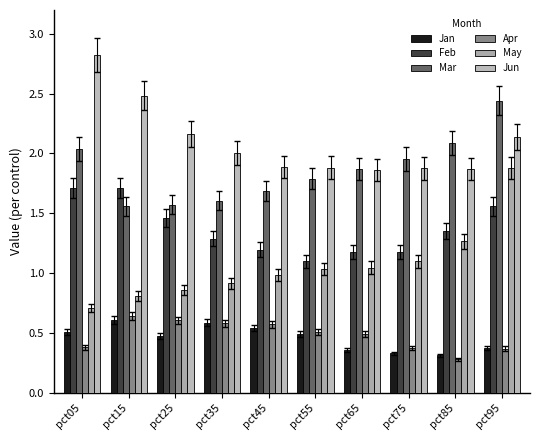

What is the difference between the Apr values at pct55 and pct45?

0.1